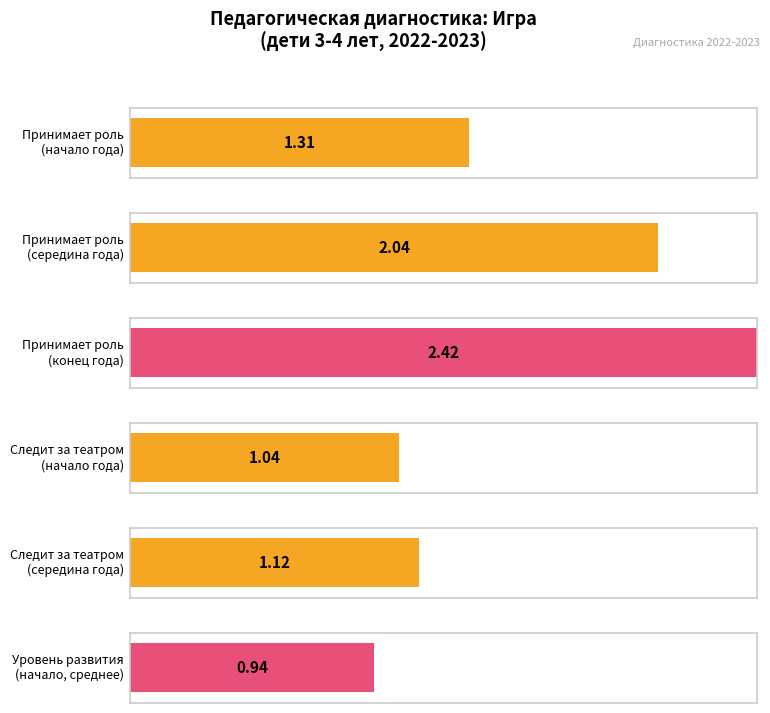

True or false: конец года has a value of 1 at Н. Артем.

False